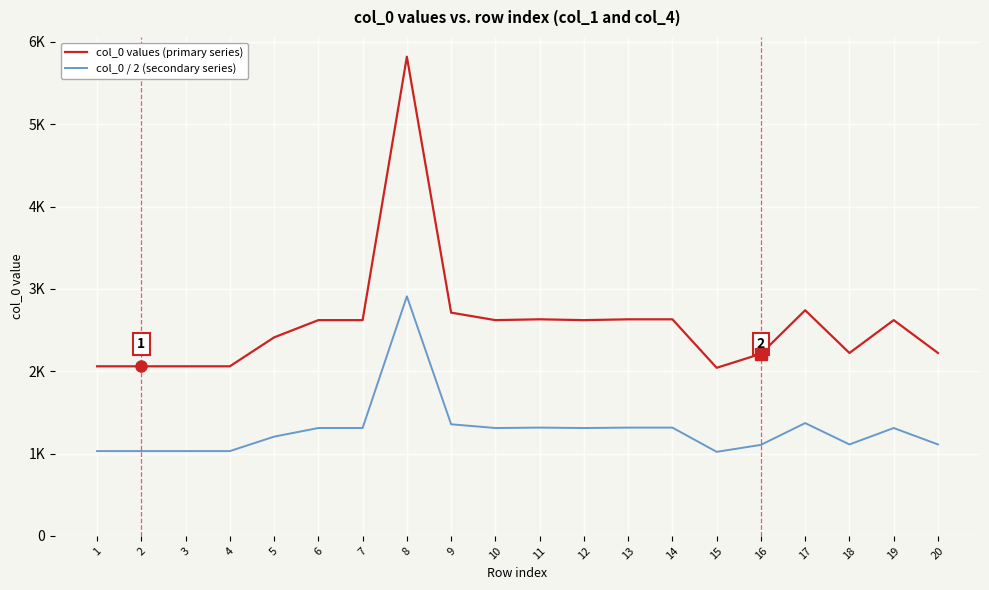

Is this an area chart (filled region under the line)?

No